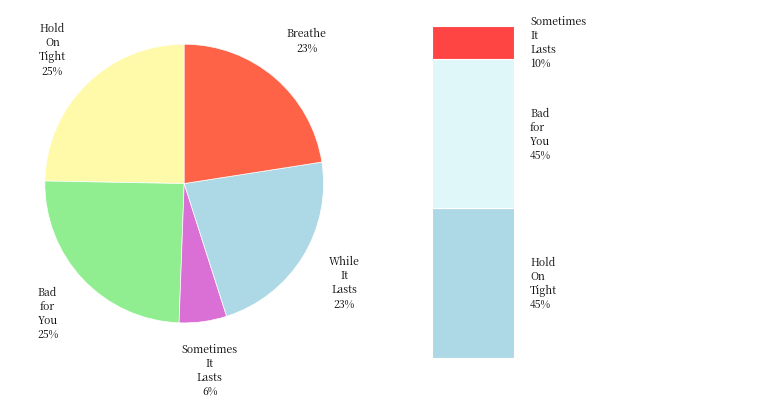

Is it true that Bad for You is 36% of the pie?

False